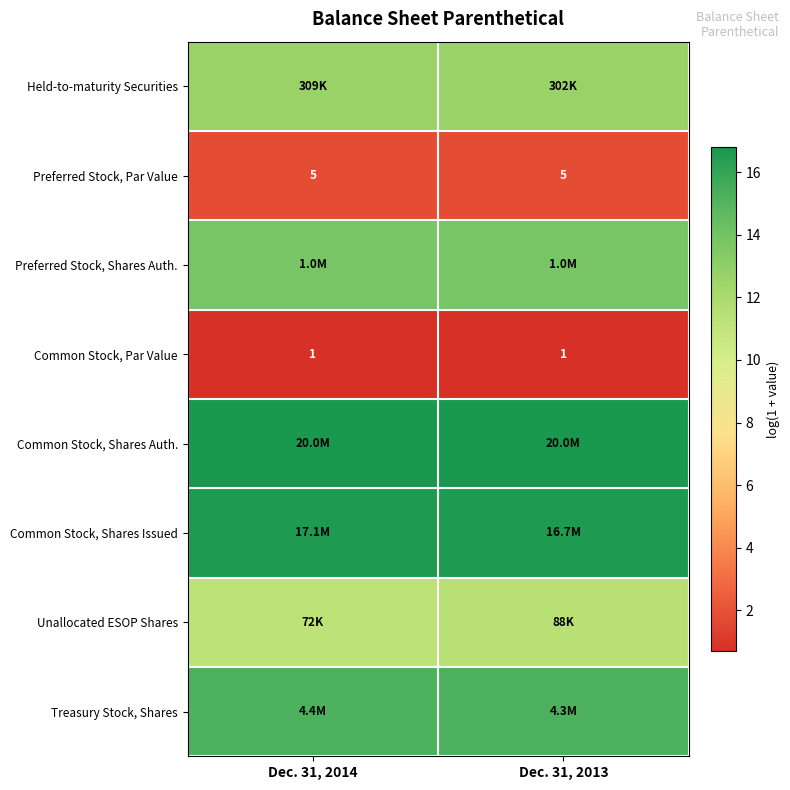

What is the average value of the Unallocated ESOP Shares series?

11.3